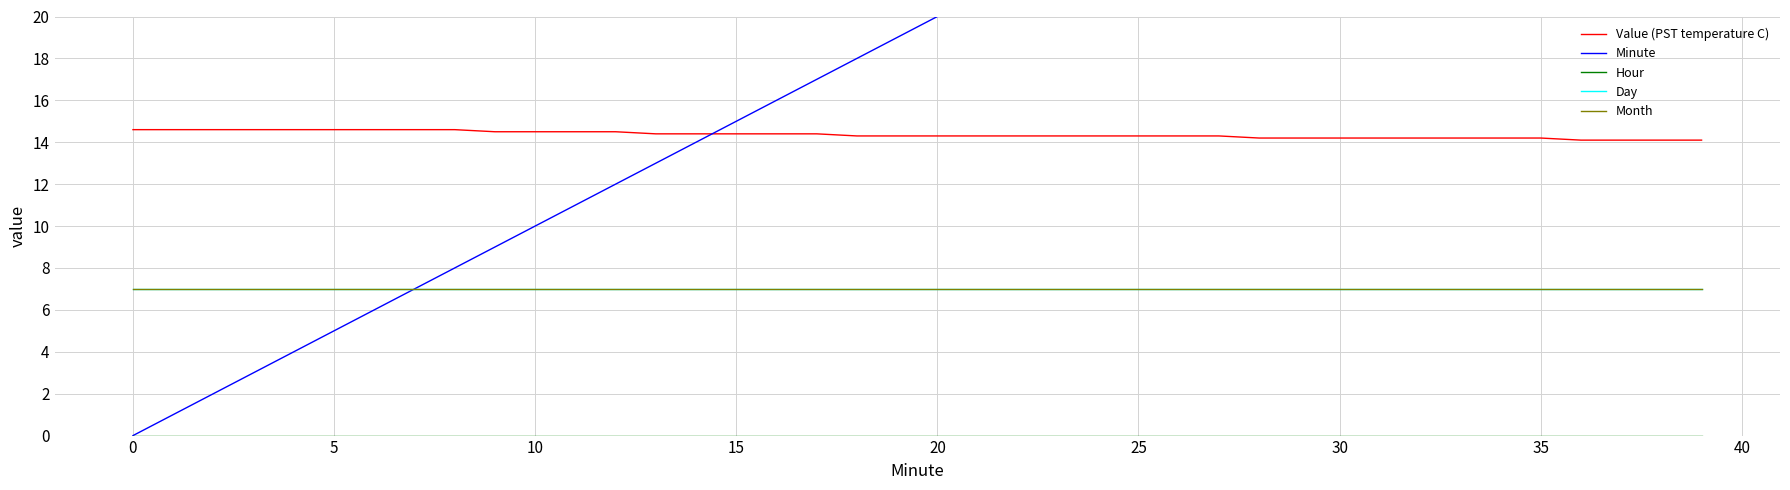

True or false: Day has more than 1 points higher than both neighbors.

False